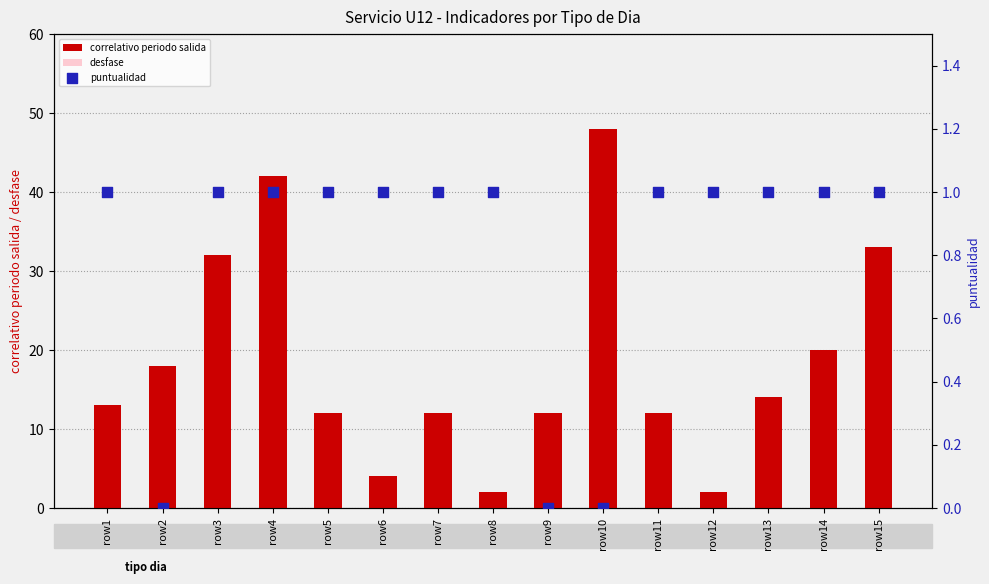

Which series has the largest Y range (max minus min)?

correlativo periodo salida